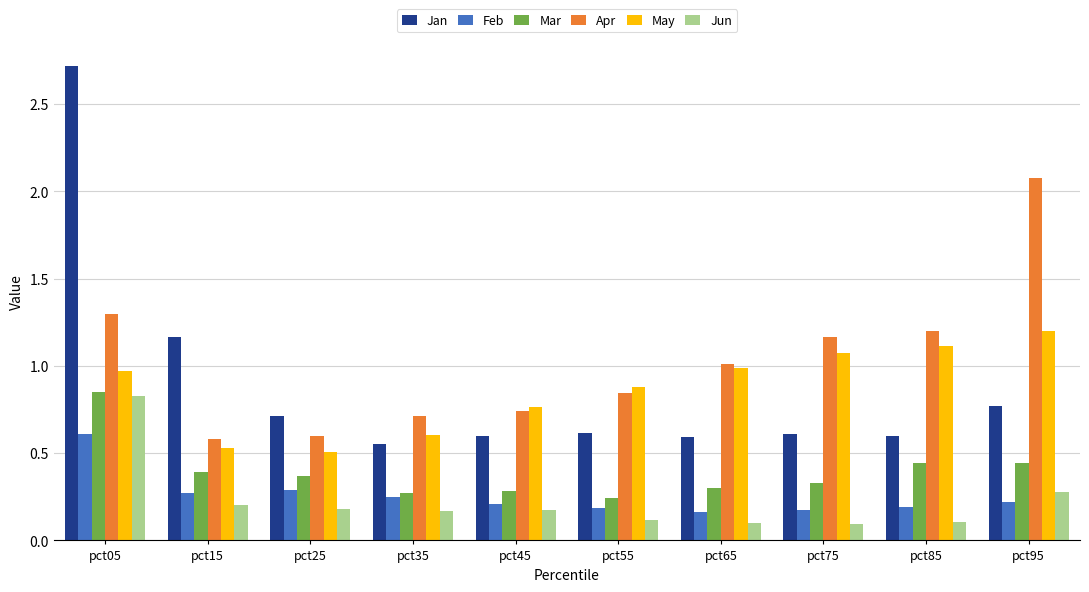

How many groups of bars are there?

10